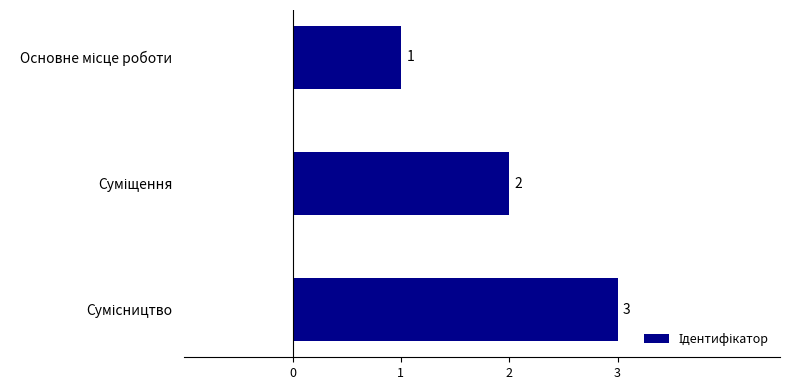

What is the greatest value displayed?

3